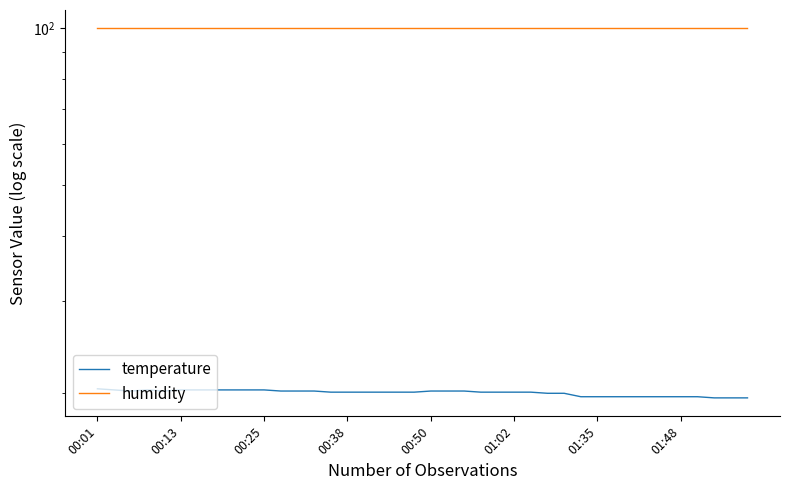

Which series has the largest range (max minus min)?

temperature